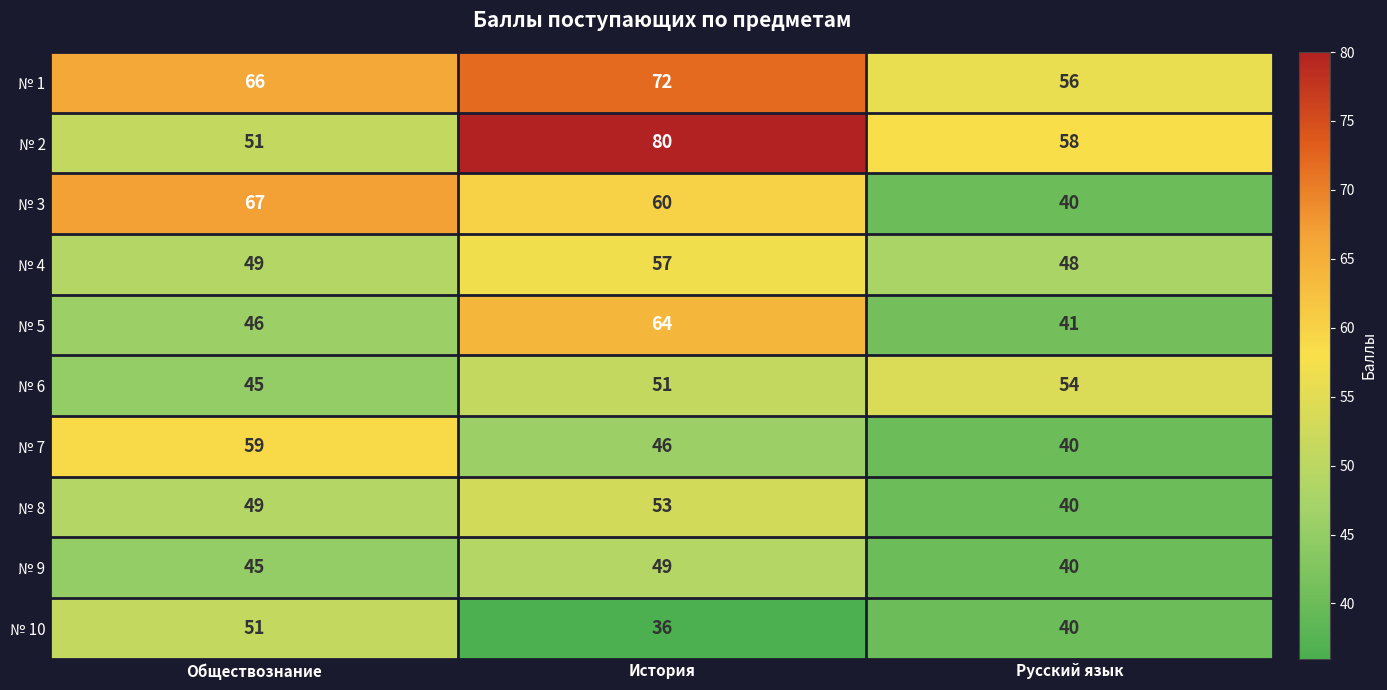

What is the minimum value for № 9?

40